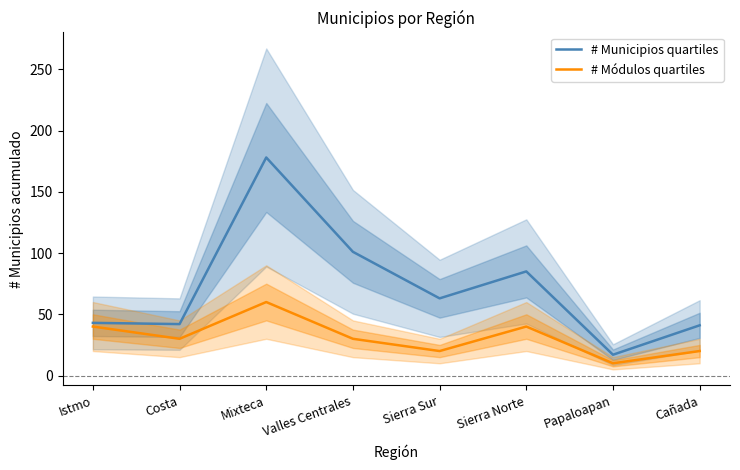

How many # Módulos quartiles values are between 20 and 40?

6